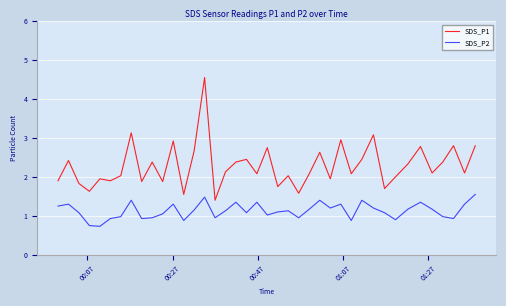

What is the maximum value for SDS_P2?

1.6